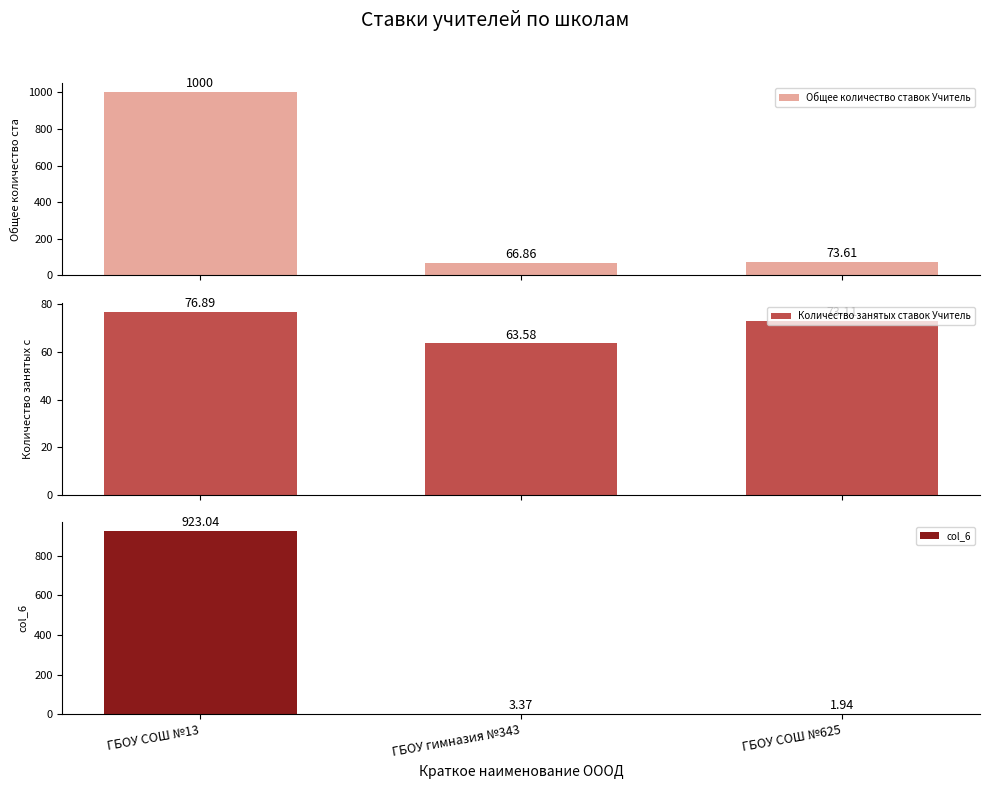

Is the value of Количество занятых ставок Учитель at ГБОУ гимназия №343 greater than the value of col_6 at ГБОУ гимназия №343?

Yes